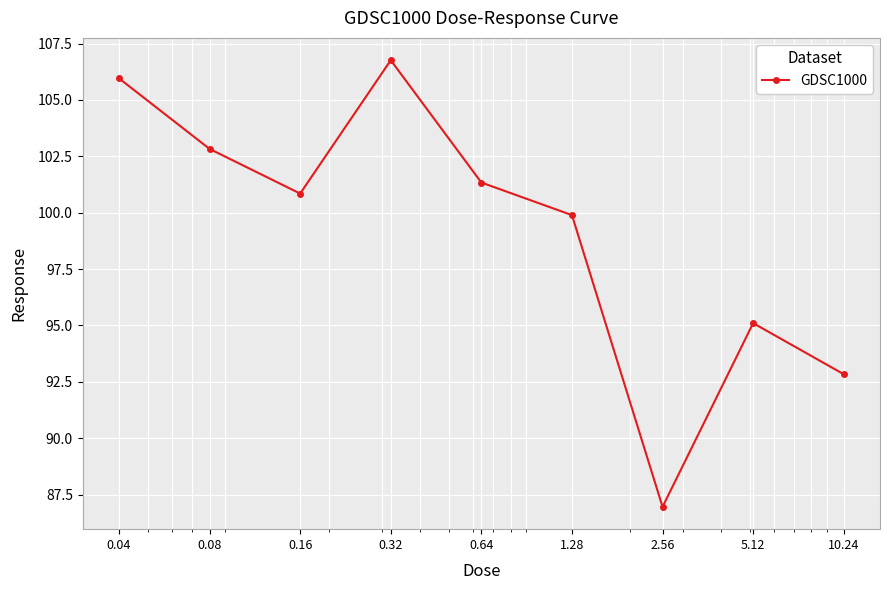

What is the maximum value shown in the chart?

106.8